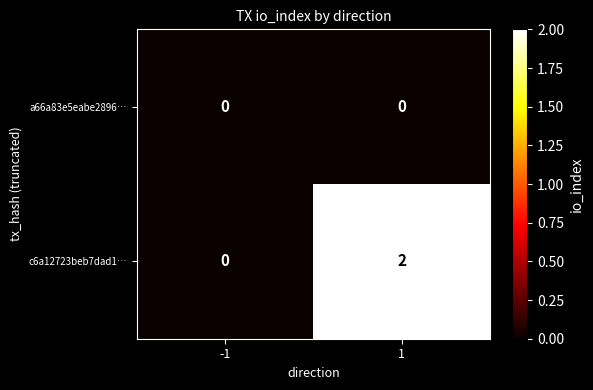

Reading left to right, what are all the values shown in this chart?

a66a83e5eabe2896…: 0	0
c6a12723beb7dad1…: 0	2